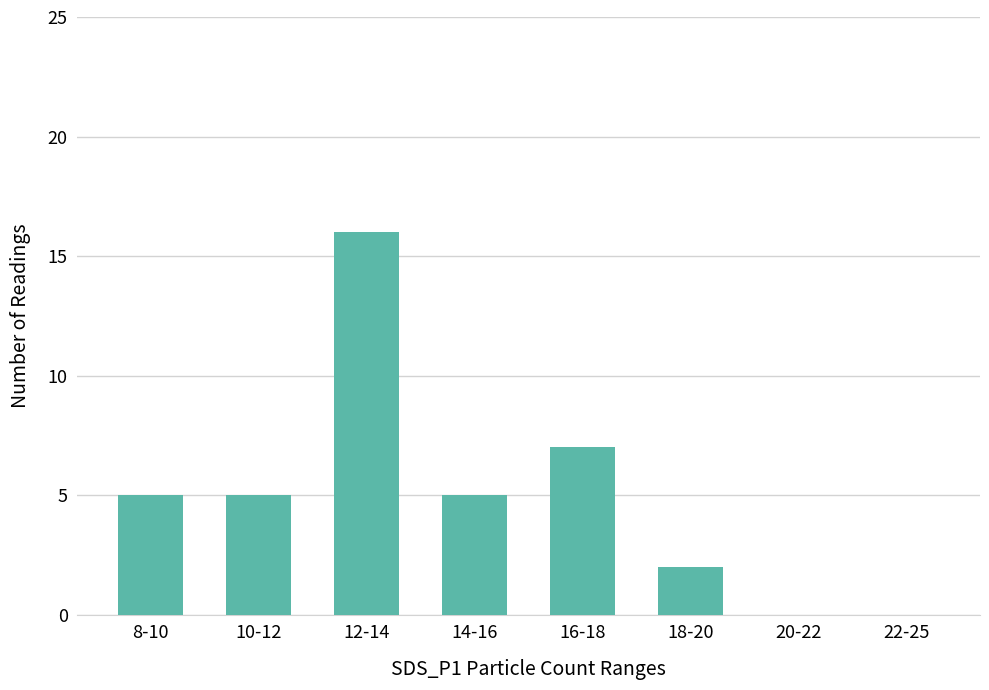

What is the greatest value displayed?

16